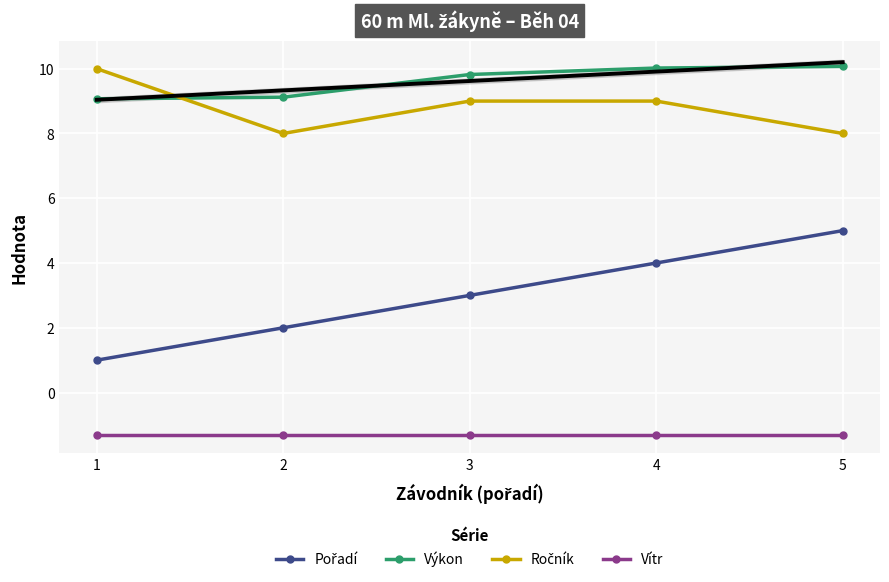

True or false: Vítr has a value of -2.0 at 3.

False